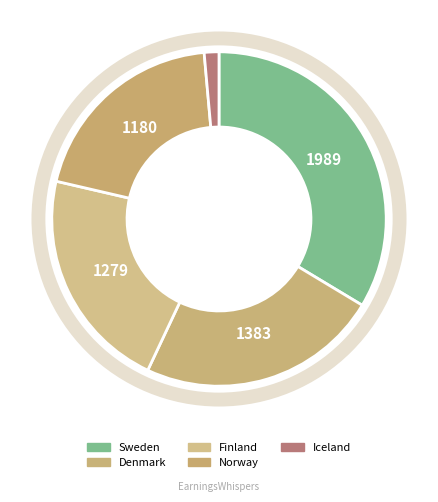

What is the change in value from Sweden to Norway?

-809